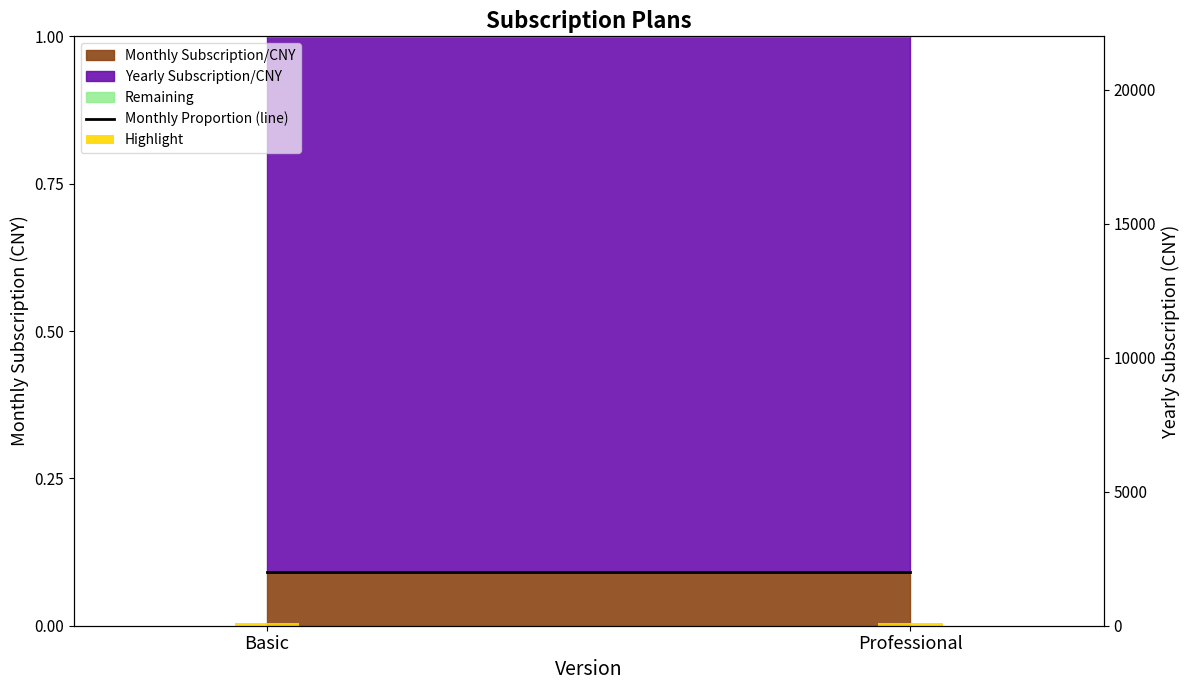

Which series has the widest spread of values?

Monthly Proportion (line)